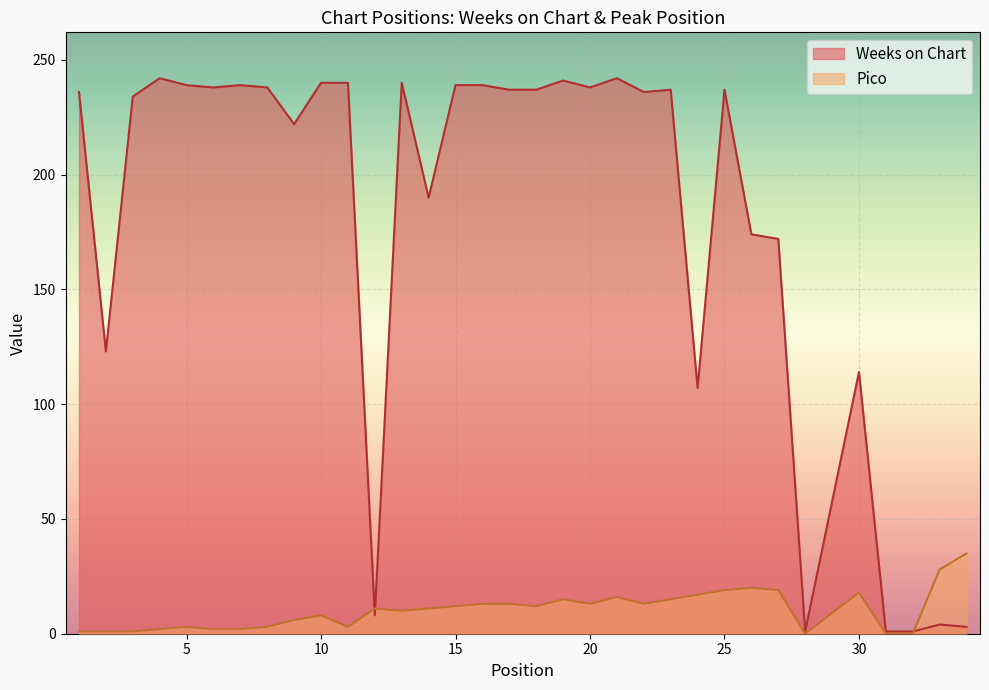

Reading left to right, transcribe all the data shown in this chart.

Weeks on Chart: 1=236	2=123	3=234	4=242	5=239	6=238	7=239	8=238	9=222	10=240	11=240	12=8	13=240	14=190	15=239	16=239	17=237	18=237	19=241	20=238	21=242	22=236	23=237	24=107	25=237	26=174	27=172	28=1	30=114	31=1	32=1	33=4	34=3
Pico: 1=1	2=1	3=1	4=2	5=3	6=2	7=2	8=3	9=6	10=8	11=3	12=11	13=10	14=11	15=12	16=13	17=13	18=12	19=15	20=13	21=16	22=13	23=15	24=17	25=19	26=20	27=19	28=0	30=18	31=0	32=0	33=28	34=35